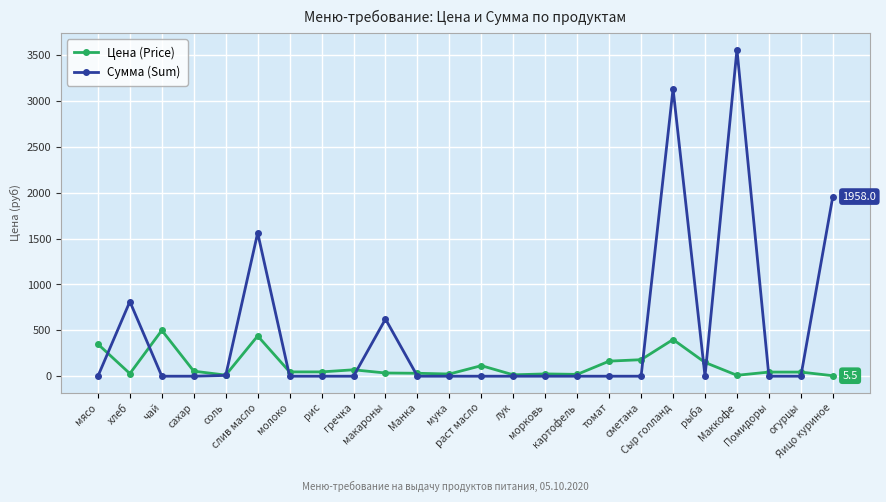

Which series has the largest range (max minus min)?

Сумма (Sum)